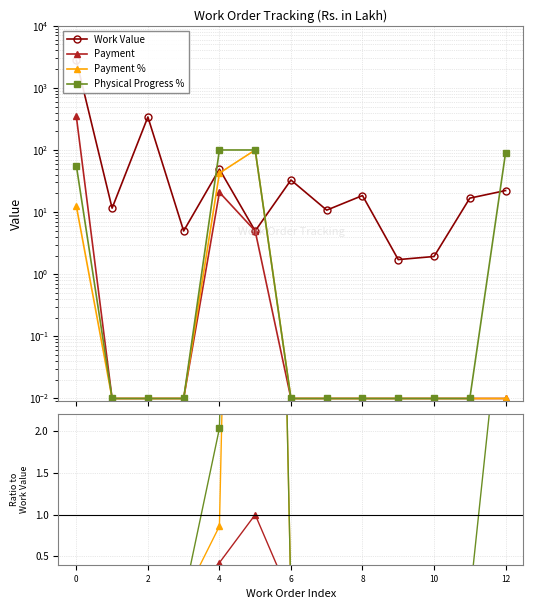

The Payment % series shows 0.0 at 2. True or false?

False